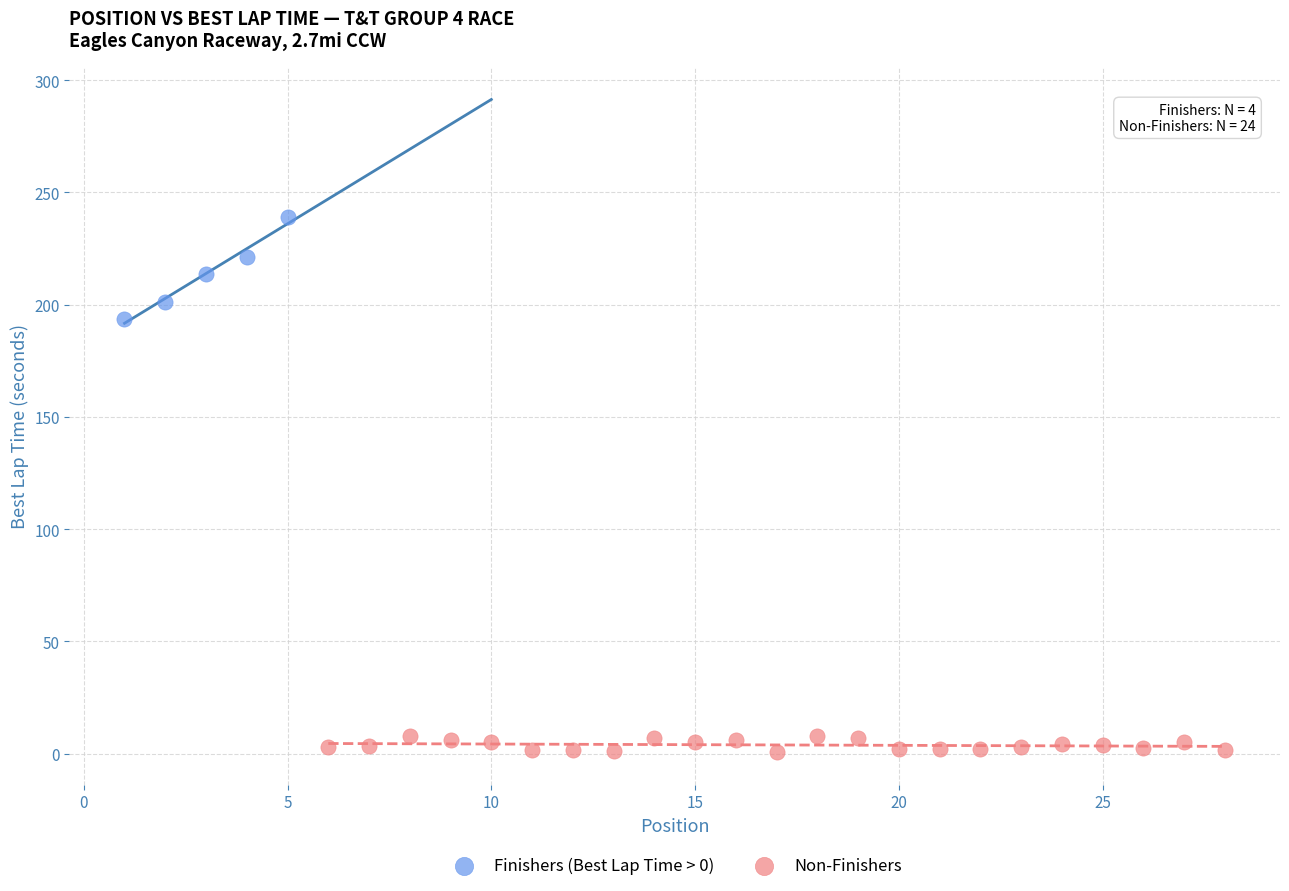

Which series has the widest spread of Y values?

Finishers (Best Lap Time > 0)